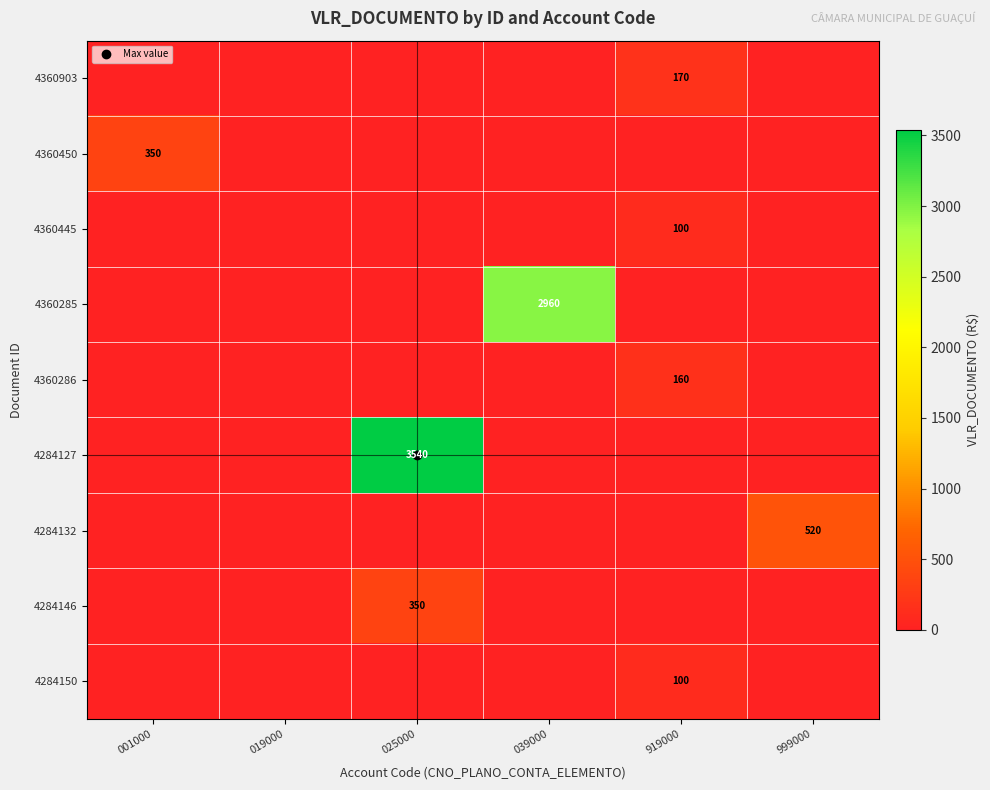

The 4284150 series shows 0 at 039000. True or false?

True